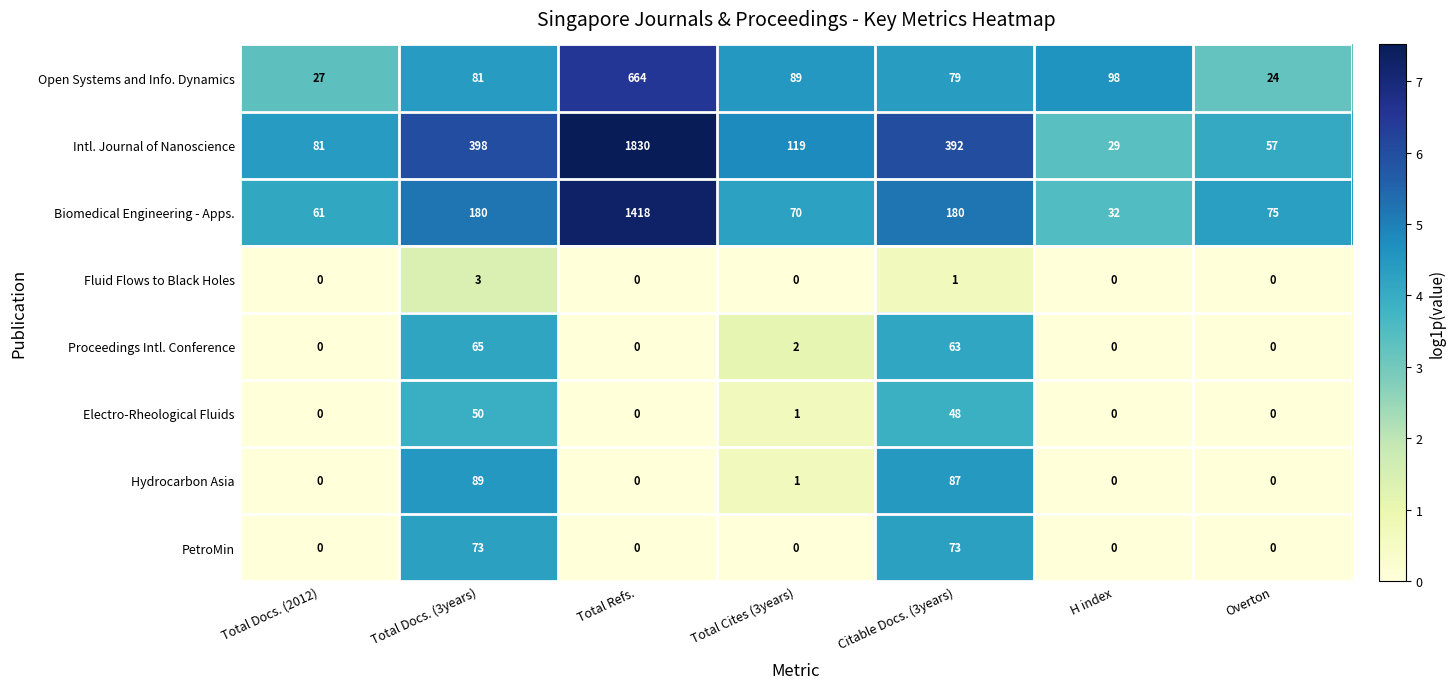

The value of Proceedings Intl. Conference at Total Docs. (3years) is 91. True or false?

False